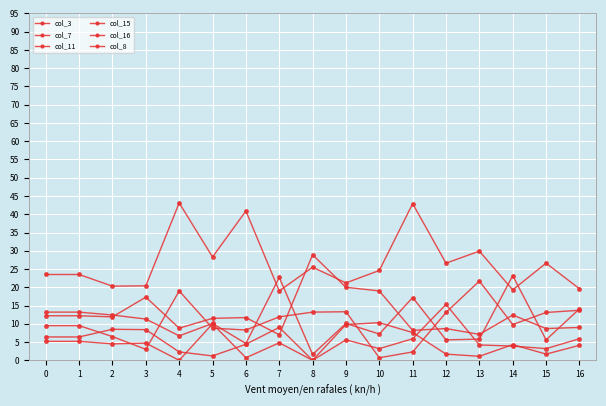

How many series are shown in this chart?

6